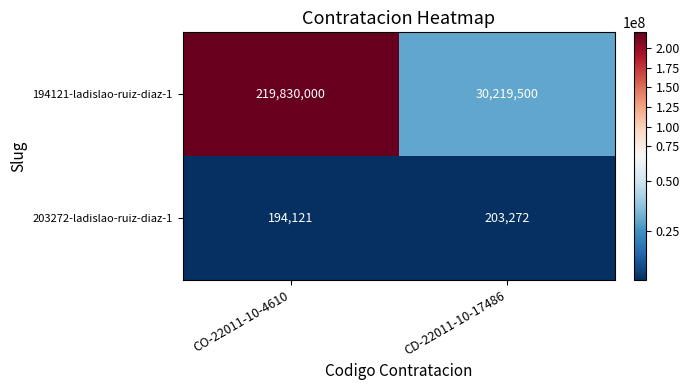

At which category is the sum across all series the highest?

CO-22011-10-4610